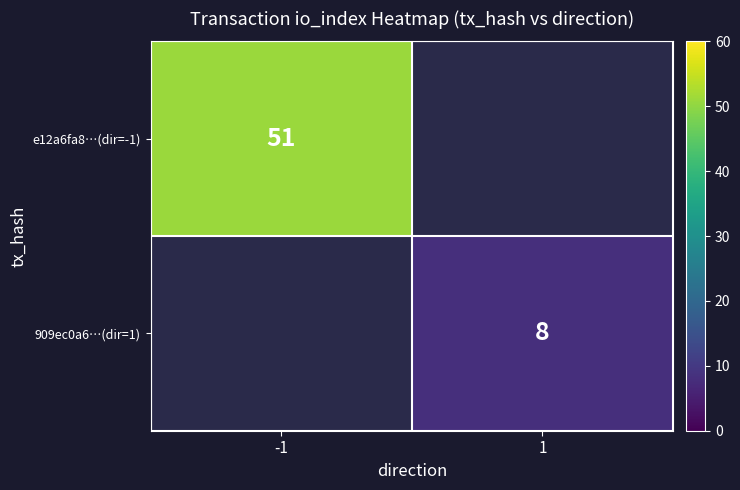

At which category does the chart reach its minimum across all series?

1